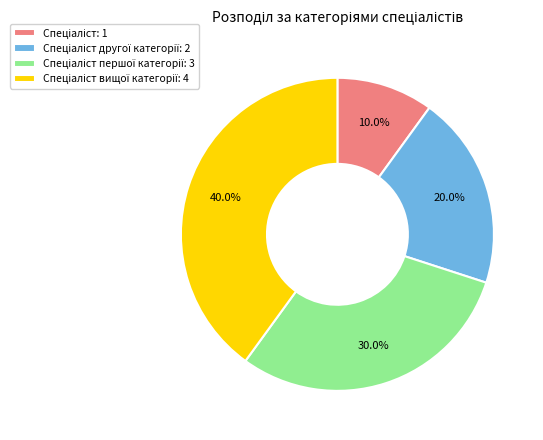

Is there a majority slice in this chart?

No